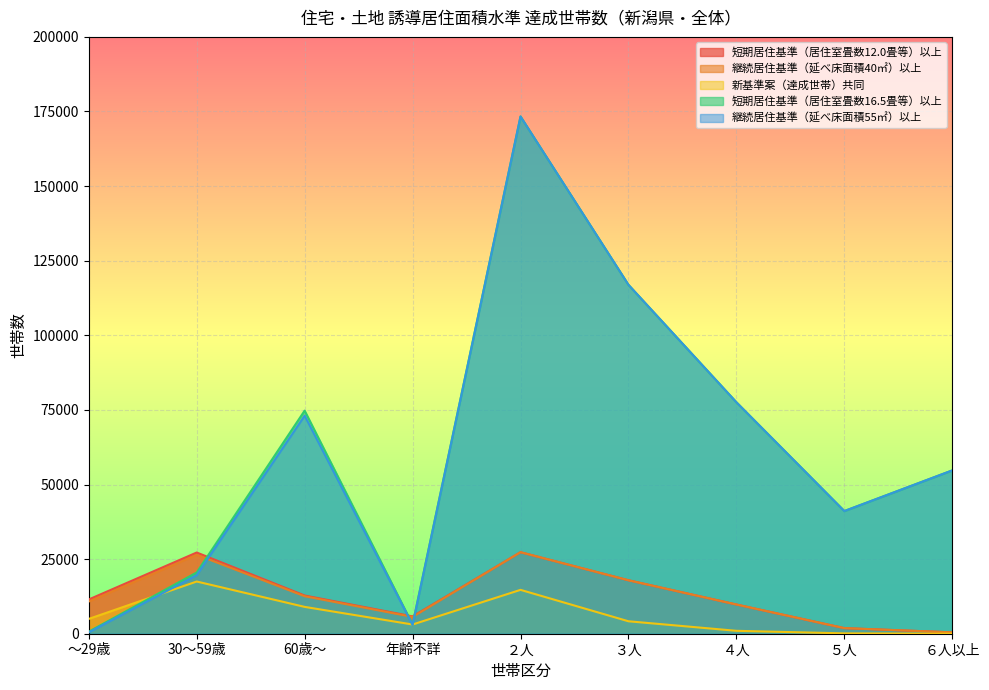

How many lines are shown in the chart?

5